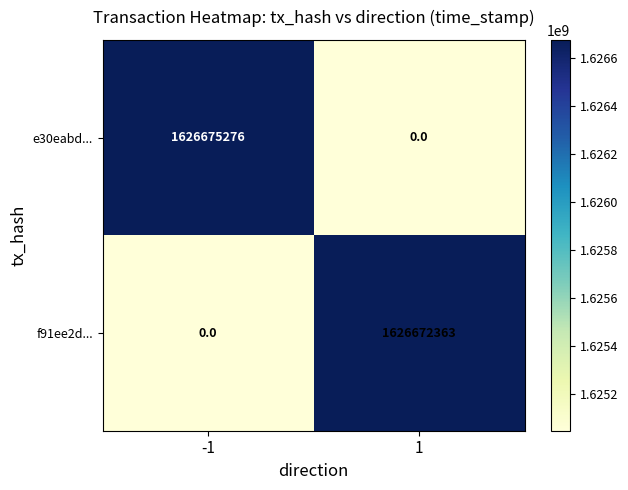

List the series in order of their peak value, lowest first.

f91ee2d..., e30eabd...